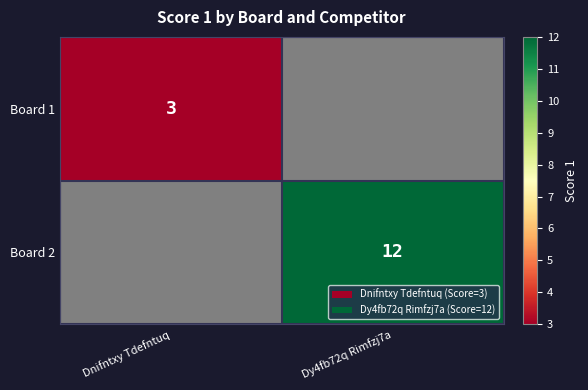

The value of Board 1 at Dnifntxy Tdefntuq is 4. True or false?

False